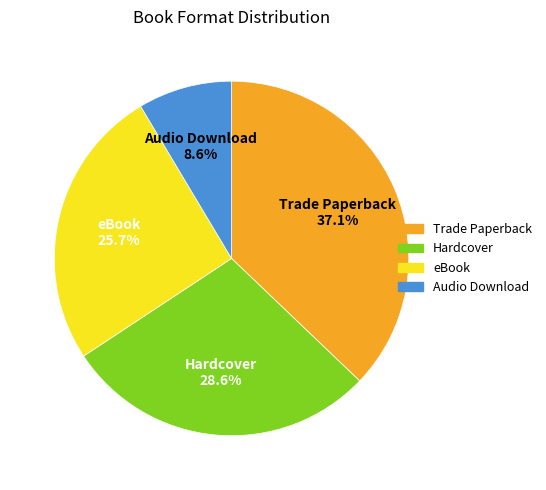

Which has a higher value, Trade Paperback or eBook?

Trade Paperback